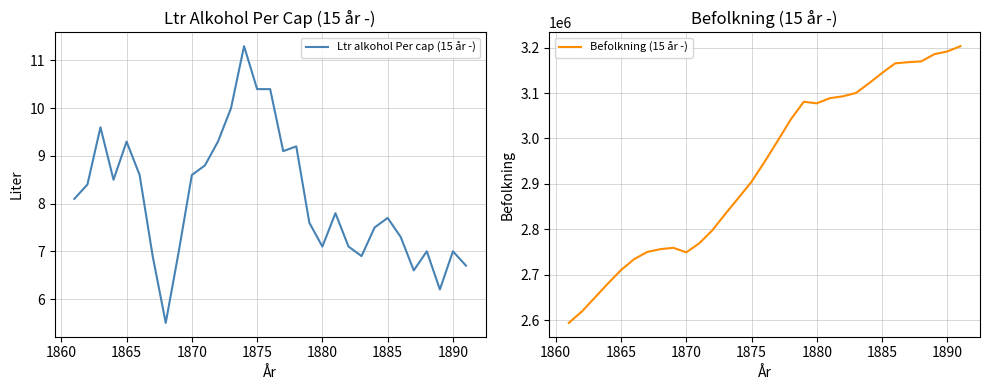

True or false: Befolkning (15 år -) and Ltr alkohol Per cap (15 år -) cross at least once.

False